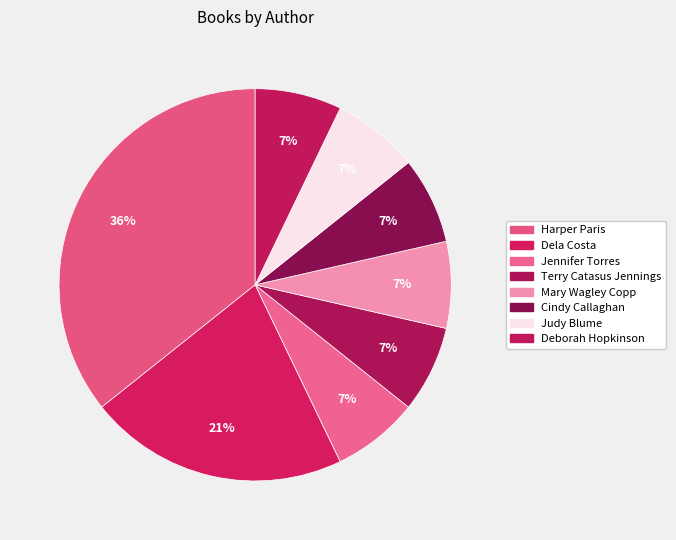

How many slices are in this pie chart?

8